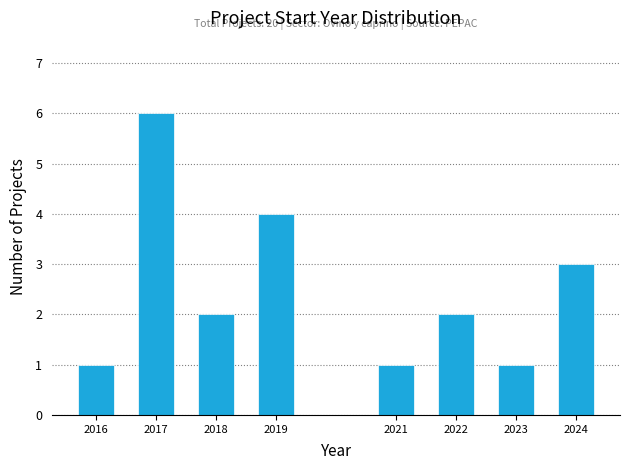

Reading left to right, what are all the values shown in this chart?

2016=1	2017=6	2018=2	2019=4	2021=1	2022=2	2023=1	2024=3